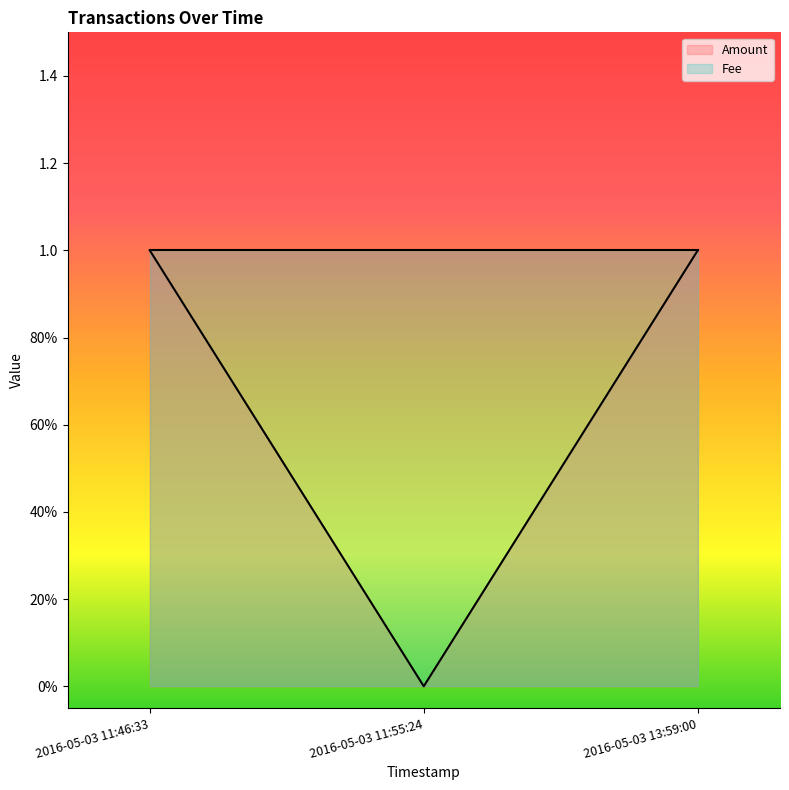

Rank the categories by value from lowest to highest.

2016-05-03 11:55:24, 2016-05-03 11:46:33, 2016-05-03 13:59:00